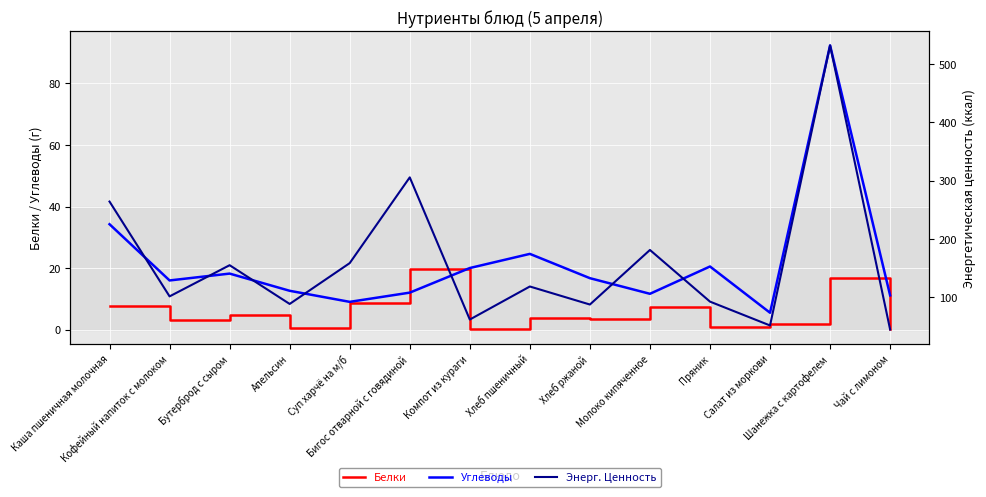

The value of Углеводы at Салат из моркови is 7.9. True or false?

False